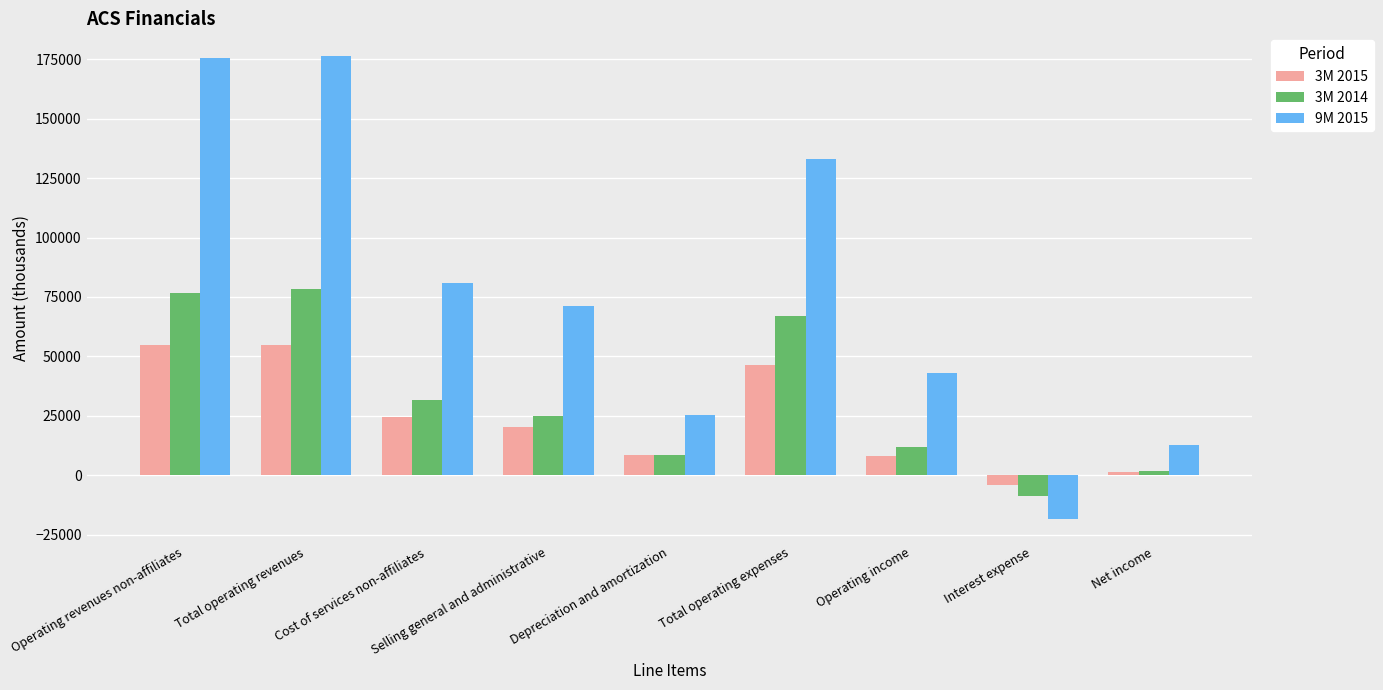

How many bars are there in total?

27